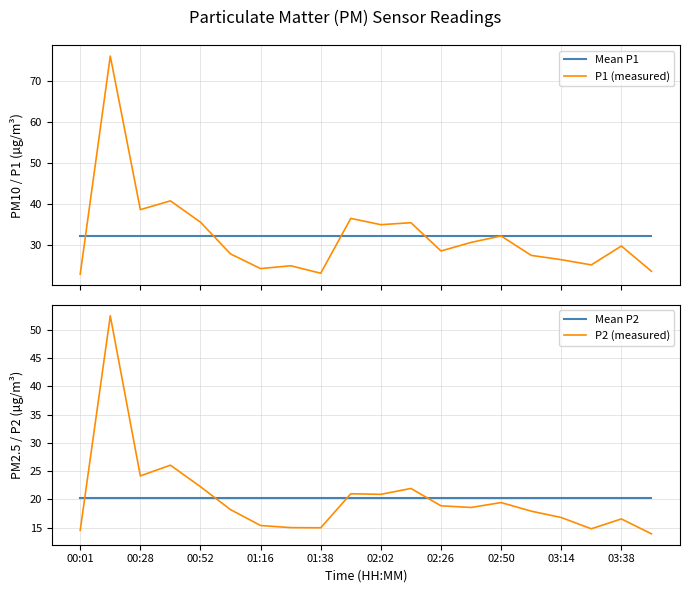

What is the maximum value for Mean P1?

32.2